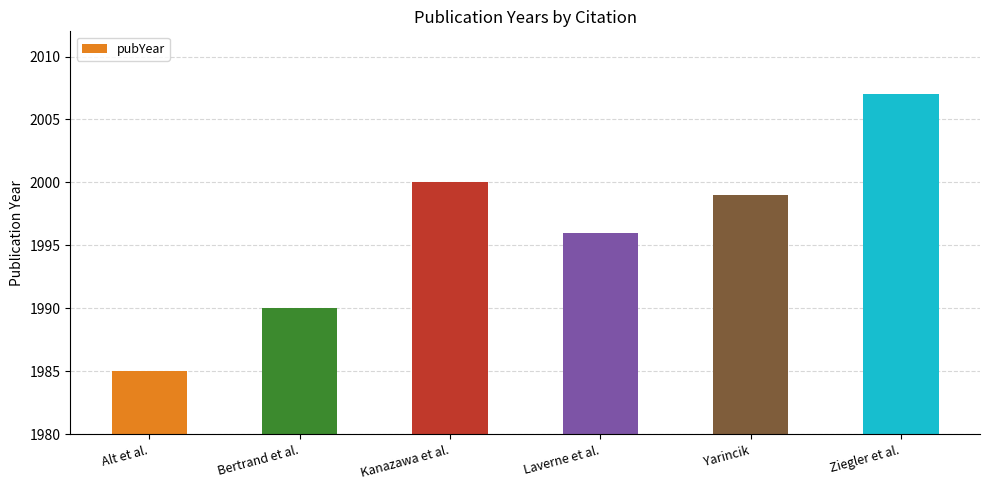

Reading right to left, list all the values displayed in this chart.

2007	1999	1996	2000	1990	1985